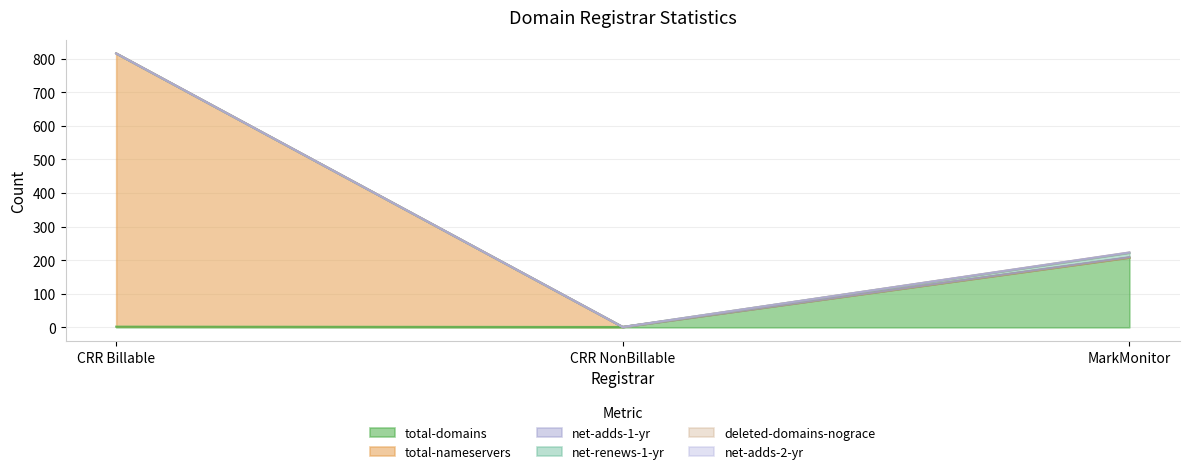

What is the maximum value shown in the chart?

814